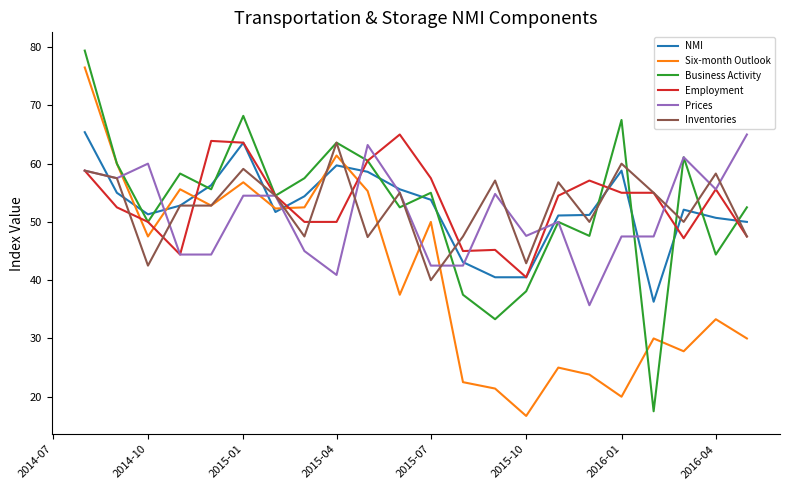

Count the number of data series in this chart.

6